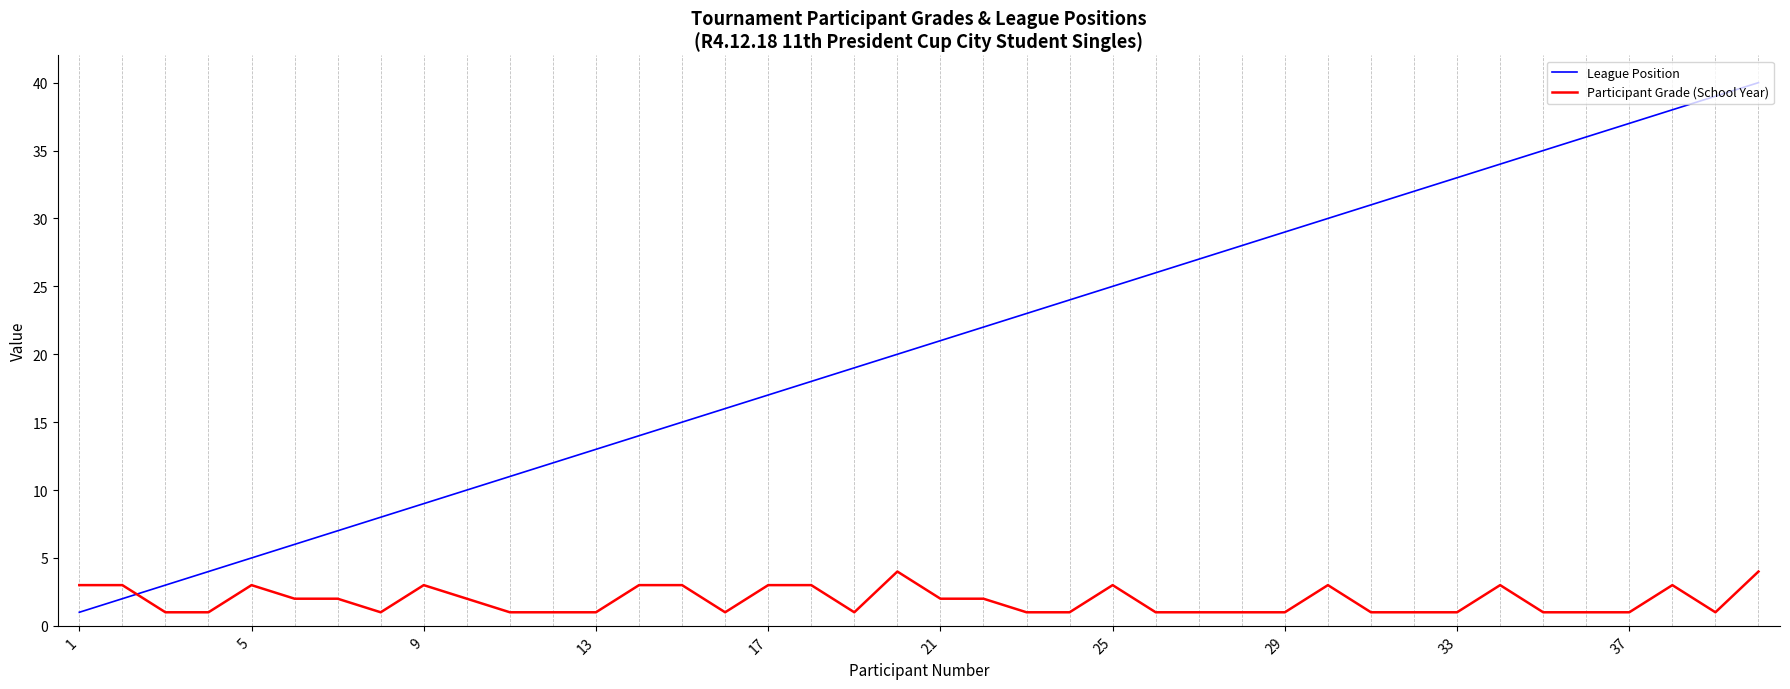

Which series has the widest spread of values?

League Position